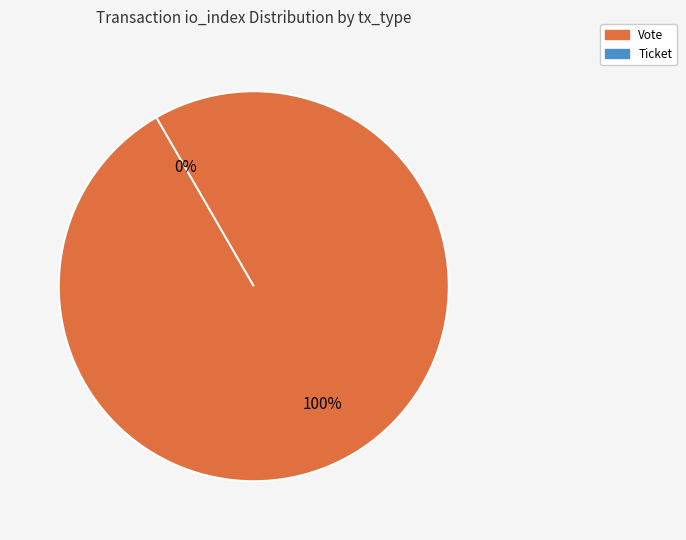

To the nearest percent, what is the difference between the Ticket and Vote slice percentages?

100%